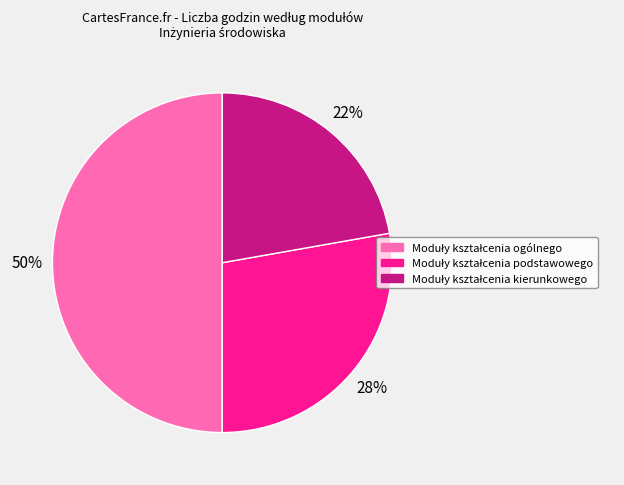

To the nearest percent, what is the difference between the largest and smallest slice percentages?

28%